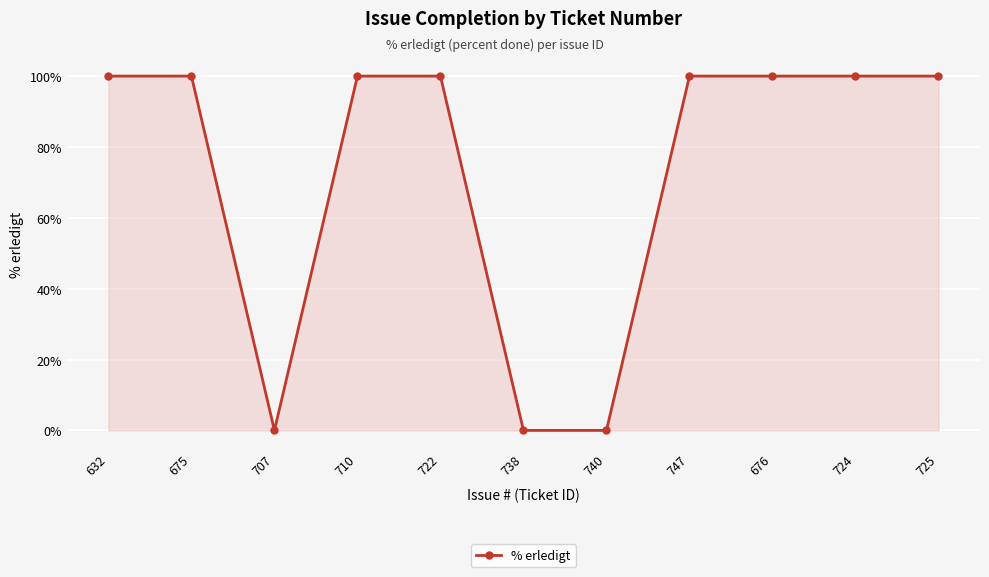

Where is the first local minimum?

707